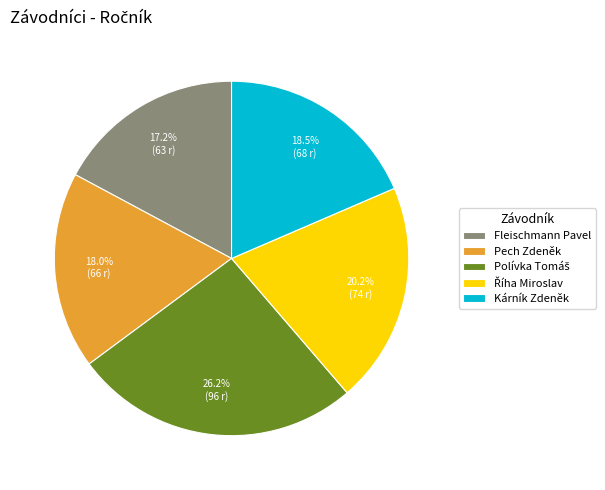

To the nearest percent, what portion does Pech Zdeněk represent?

18%